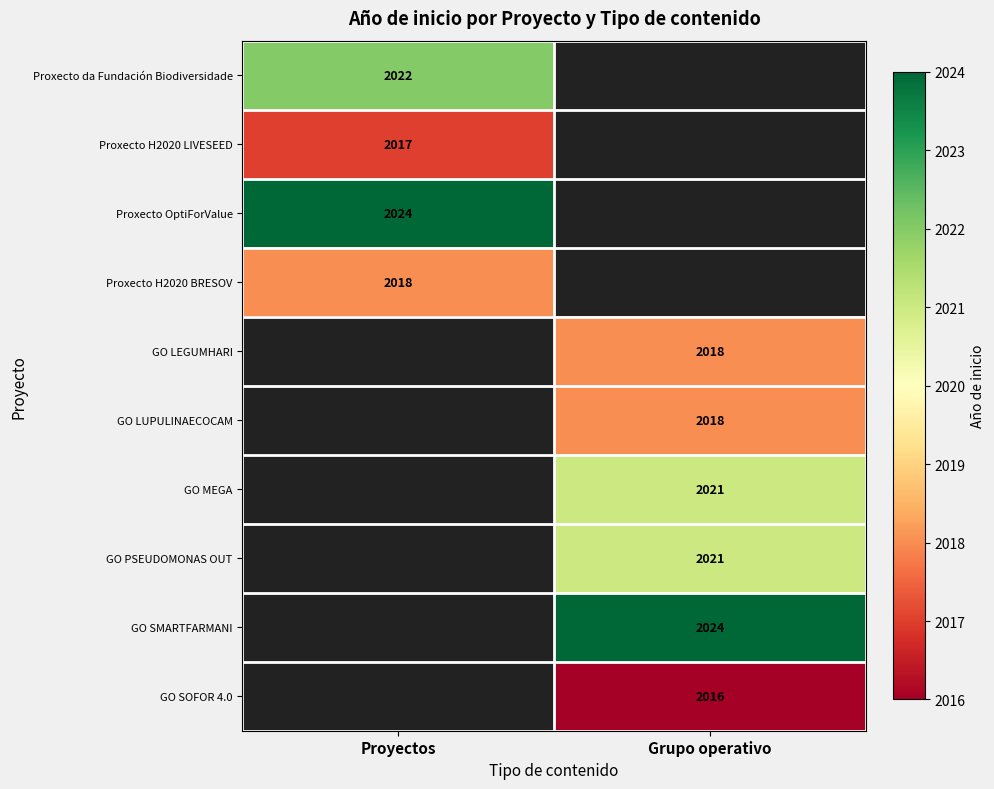

Between Proyectos and Grupo operativo, which is larger?

Grupo operativo